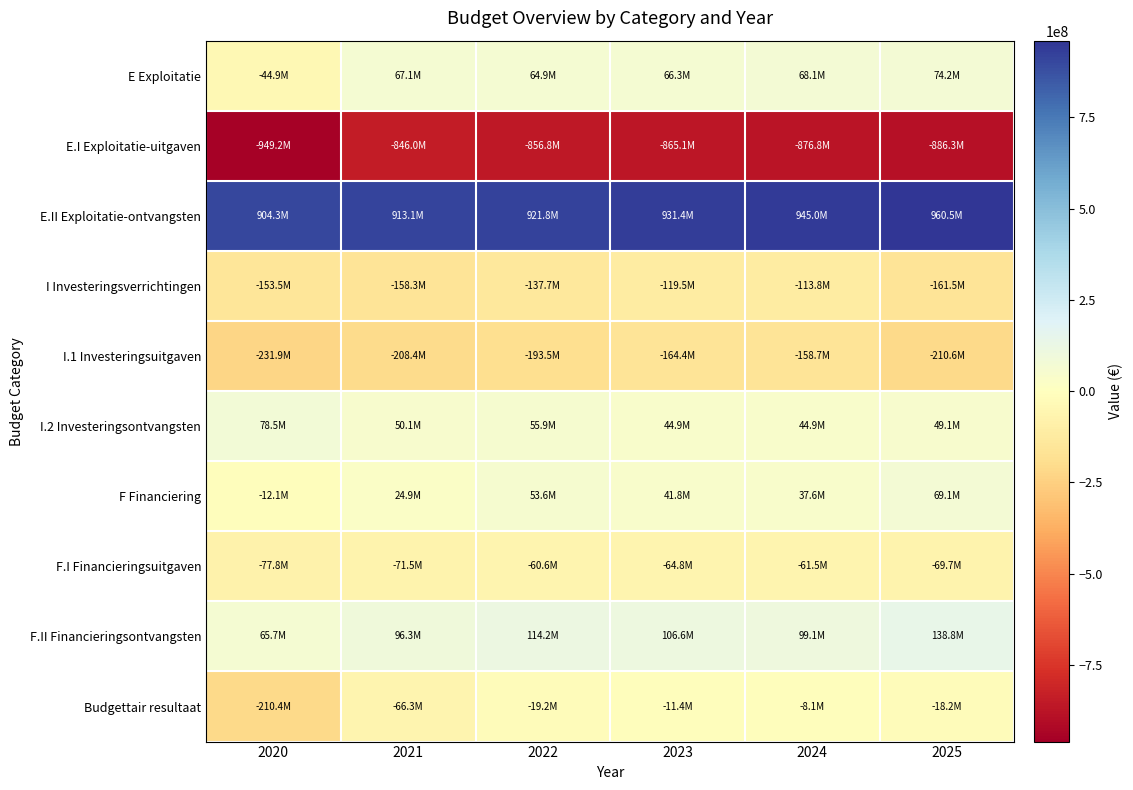

Which has a higher value, 2023 or 2024?

2024